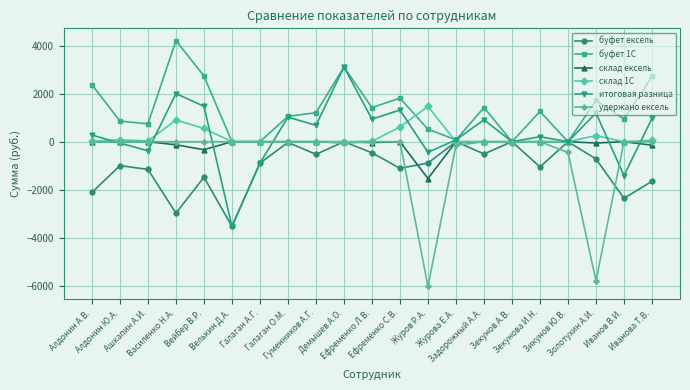

True or false: буфет 1С has a value of 1343.6 at Иванов В.И..

False